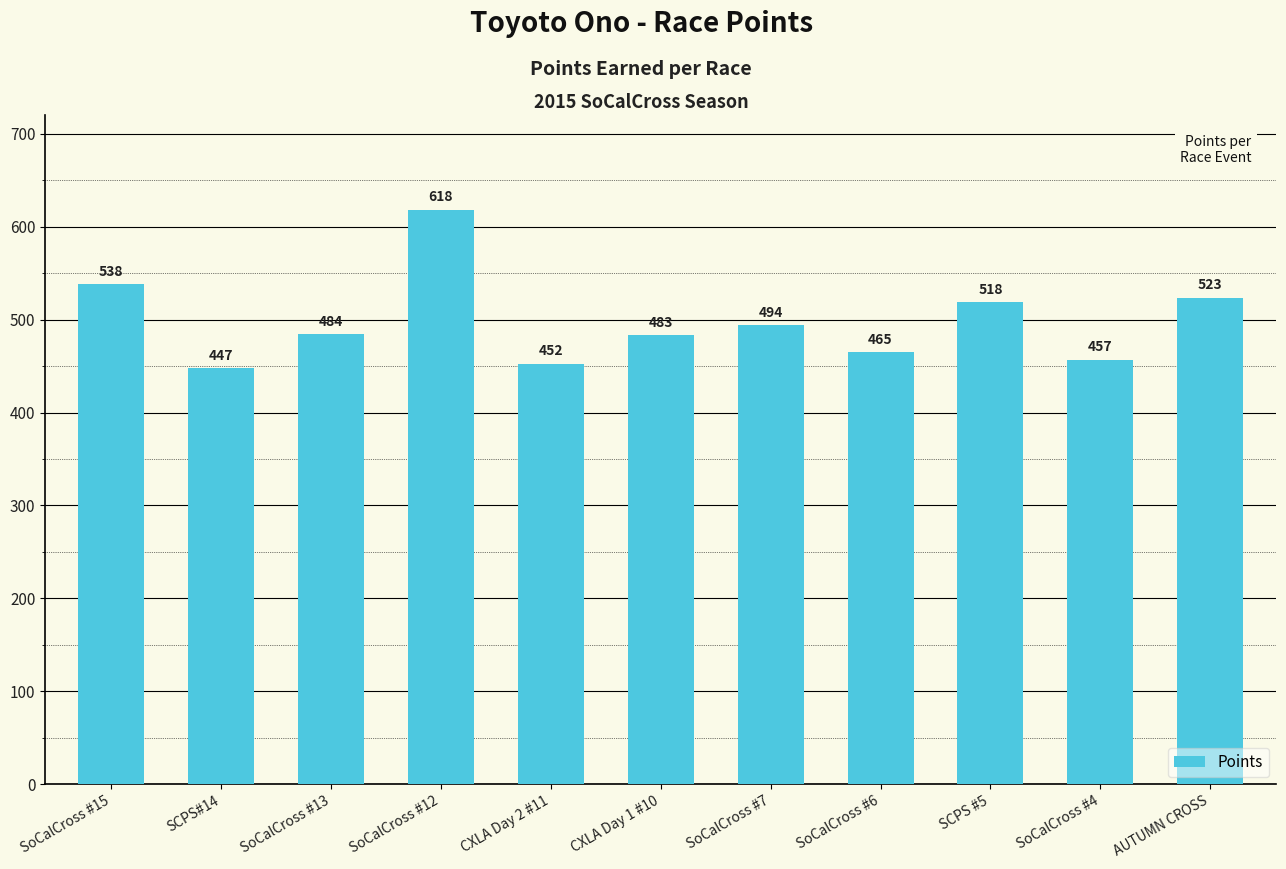

True or false: the data shows 447.4 at SCPS#14.

True